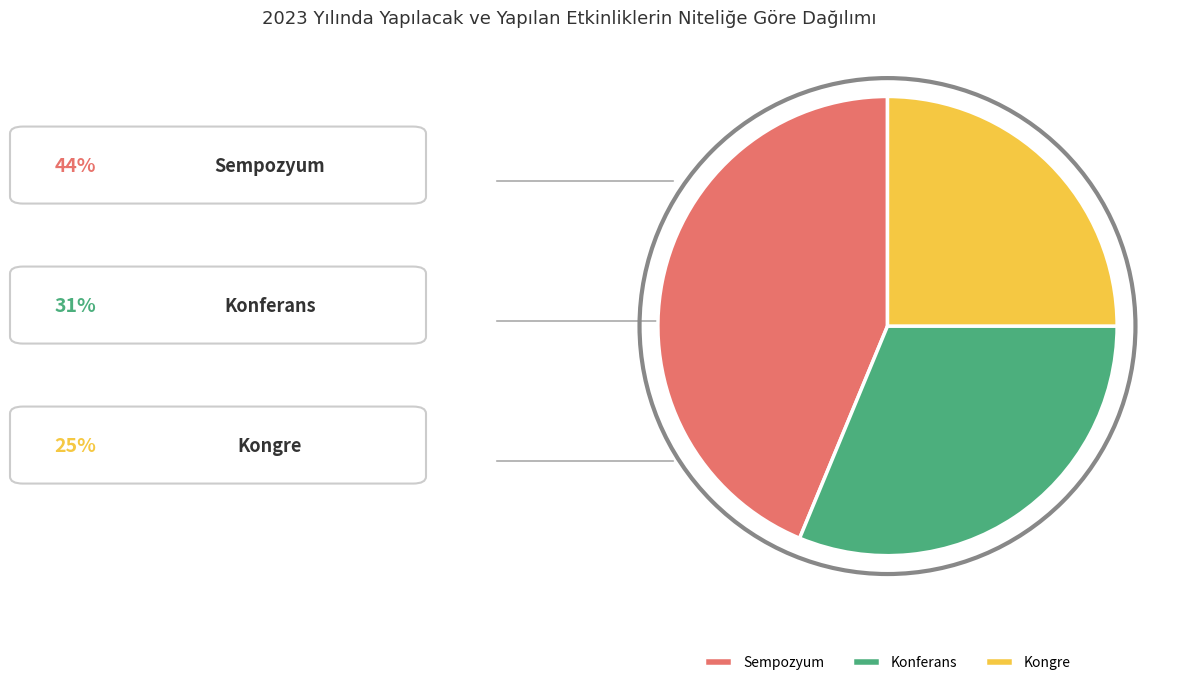

The Konferans slice represents 31% of the pie. True or false?

True